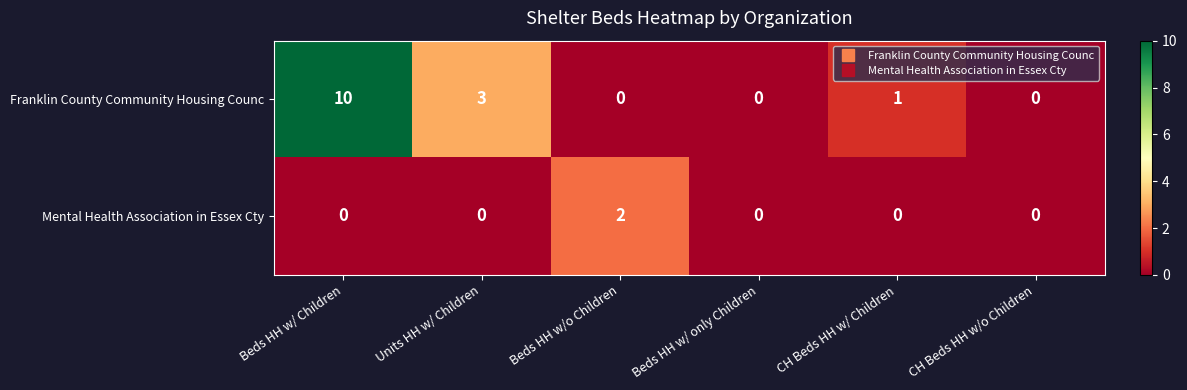

At Units HH w/ Children, list the series in order from smallest to largest.

Mental Health Association in Essex Cty, Franklin County Community Housing Counc